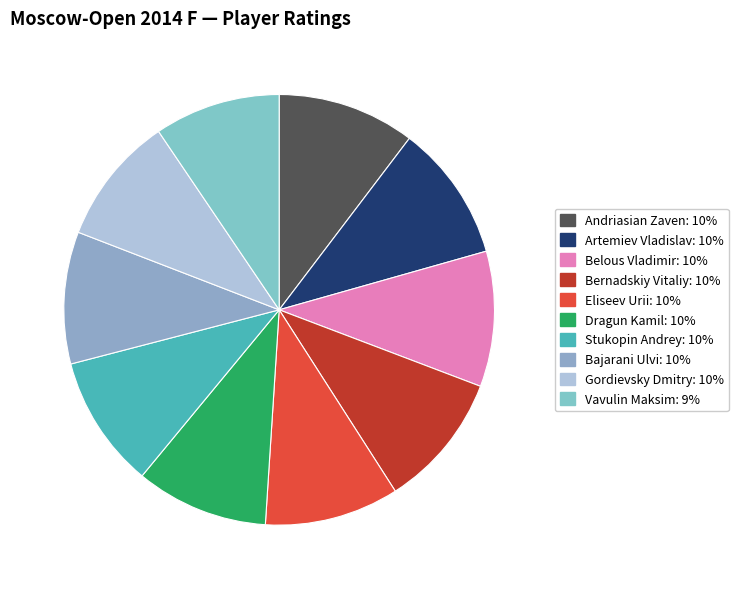

What percentage is the Gordievsky Dmitry slice, to the nearest percent?

10%